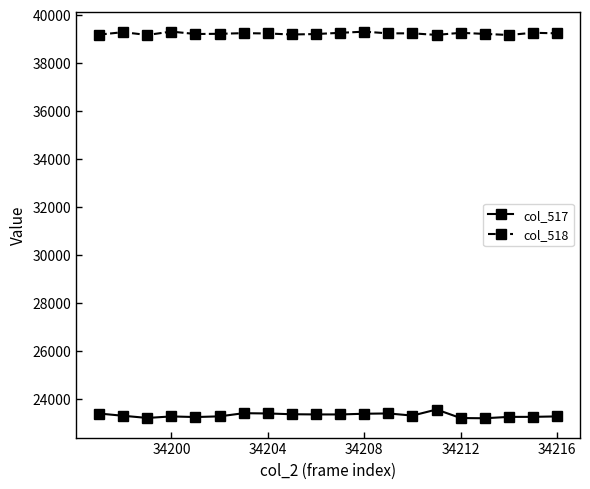

True or false: col_517 and col_518 cross at least once.

False